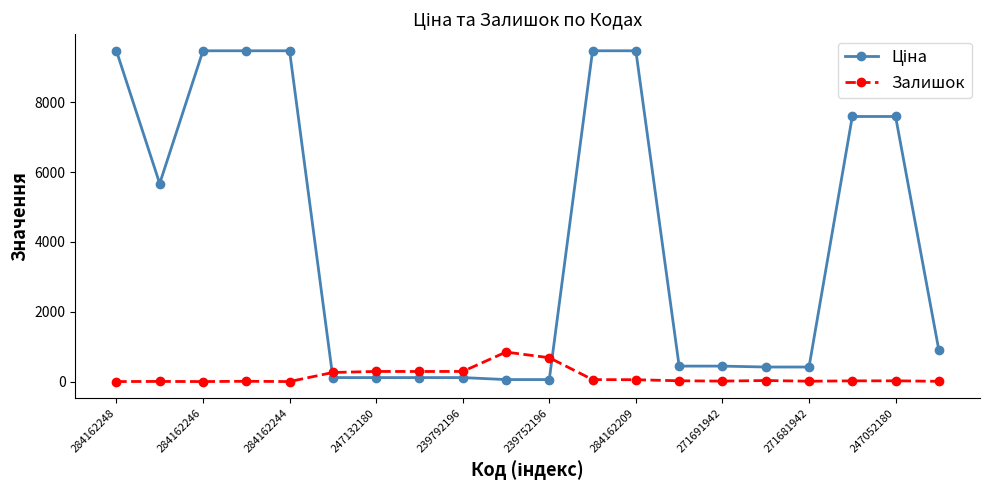

True or false: Залишок has more than 0 interior local peaks.

True